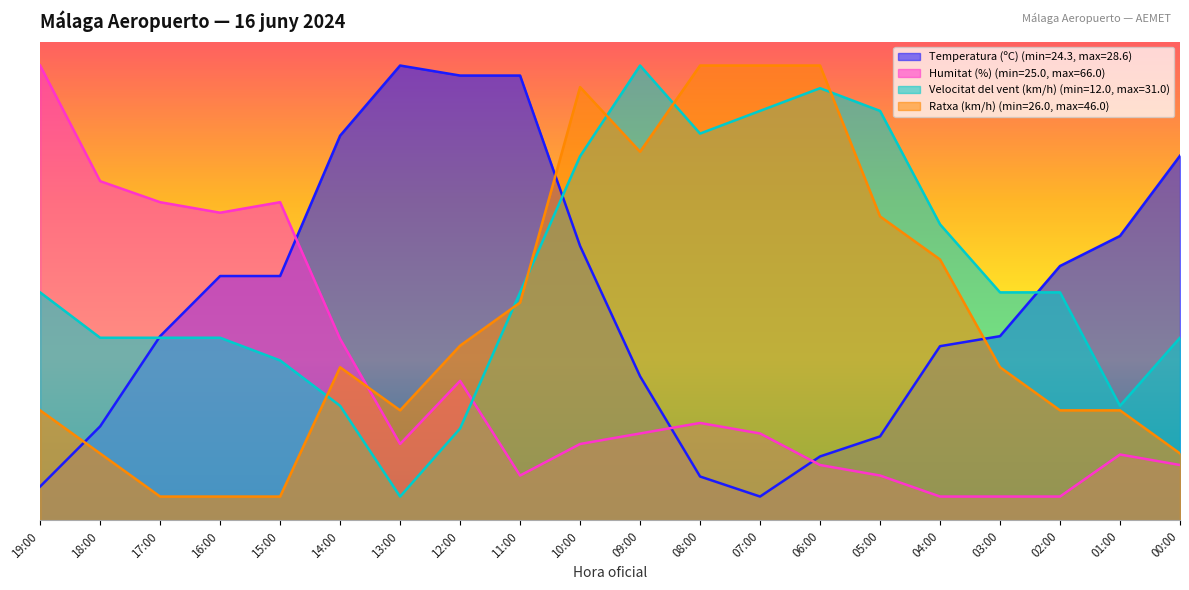

Does the chart display data point markers on the line(s)?

No